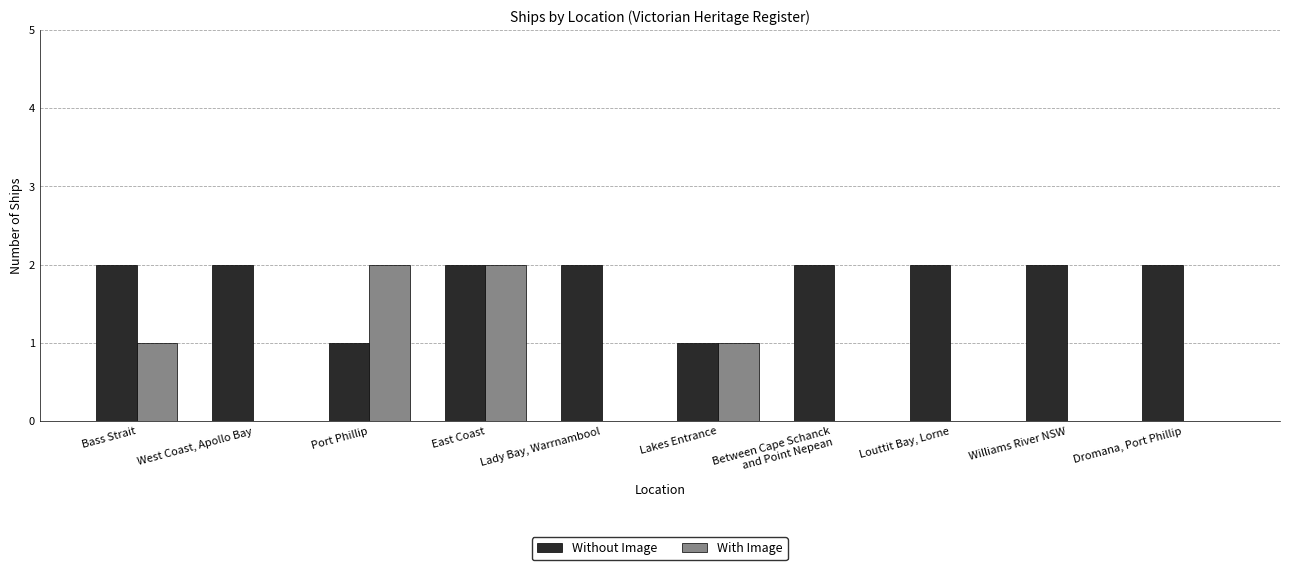

Reading right to left, list all the values displayed in this chart.

Without Image: 2	2	2	2	1	2	2	1	2	2
With Image: 0	0	0	0	1	0	2	2	0	1